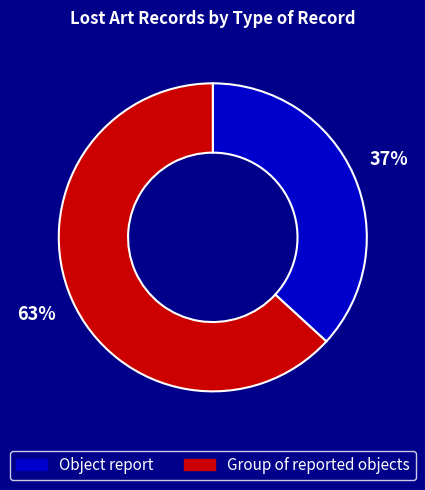

Is it true that Object report is 30% of the pie?

False